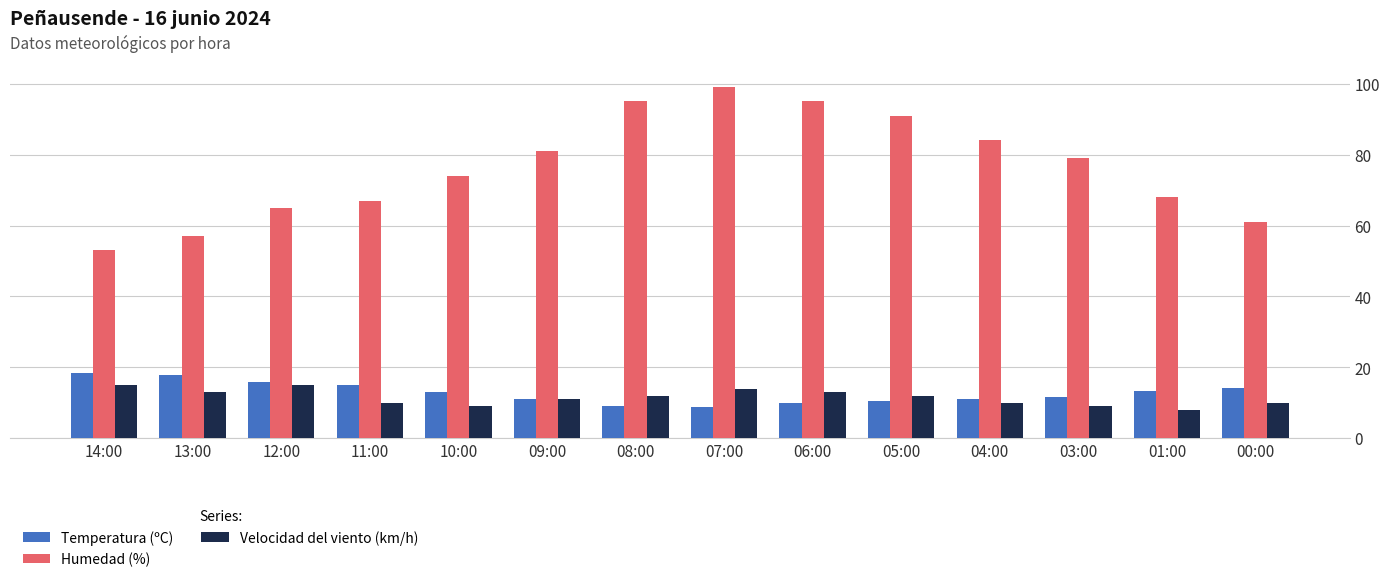

Which series has the widest spread of values?

Humedad (%)